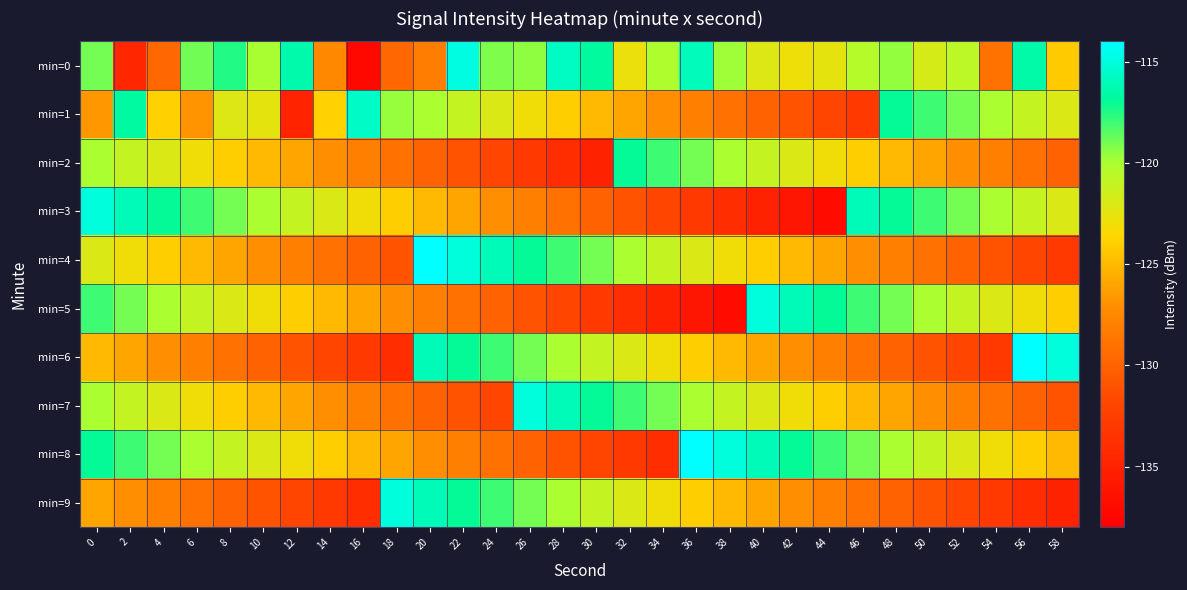

Which series has the largest total across all categories?

min=0